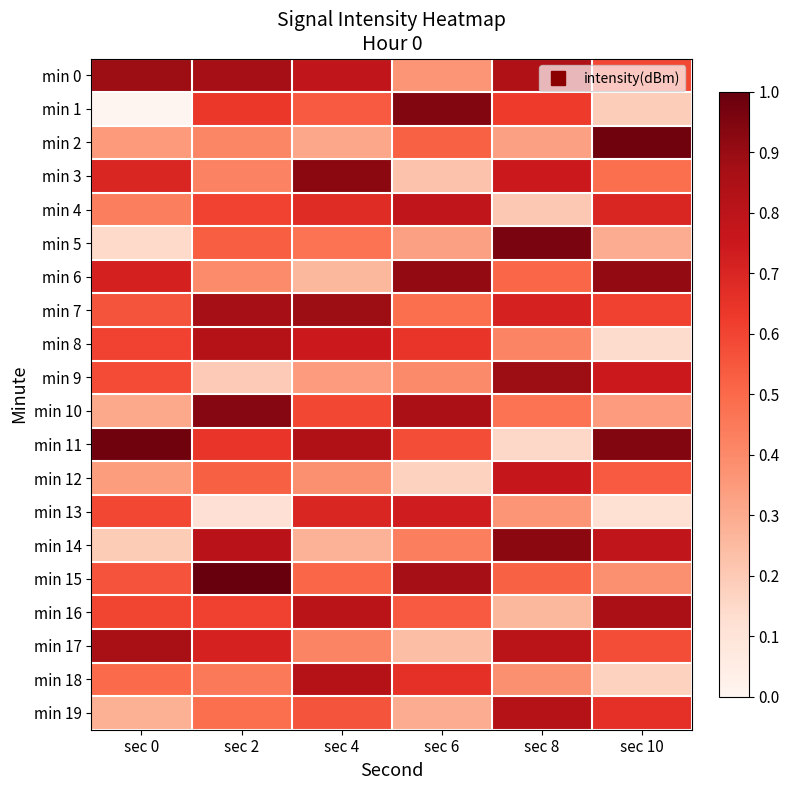

How many series are shown in this chart?

20